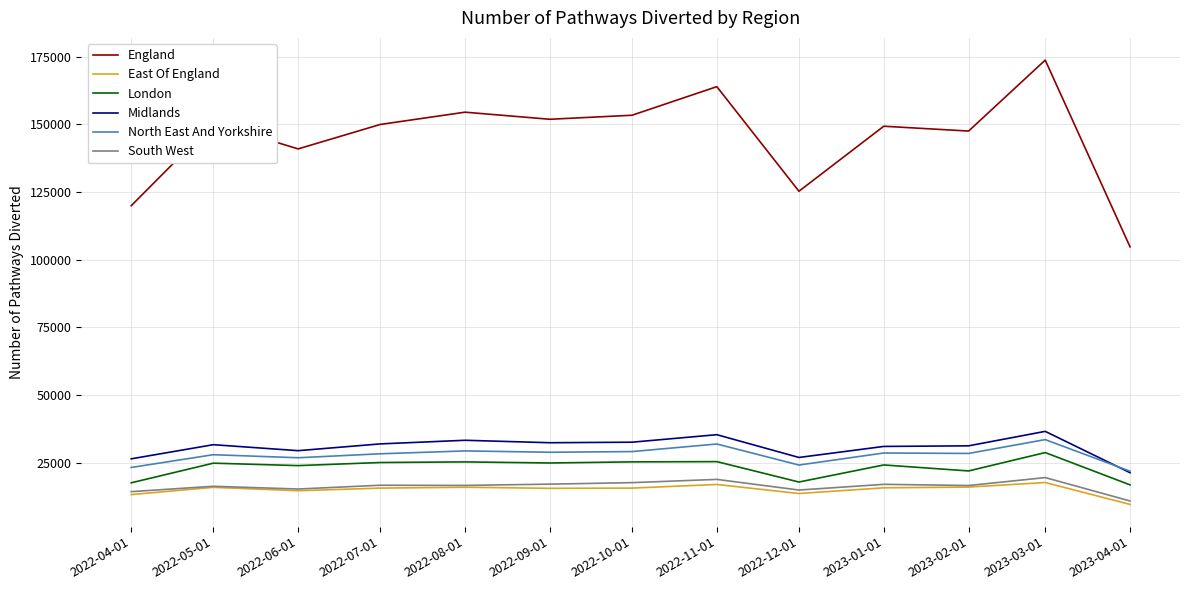

What are all the series names shown in the legend?

England, East Of England, London, Midlands, North East And Yorkshire, South West